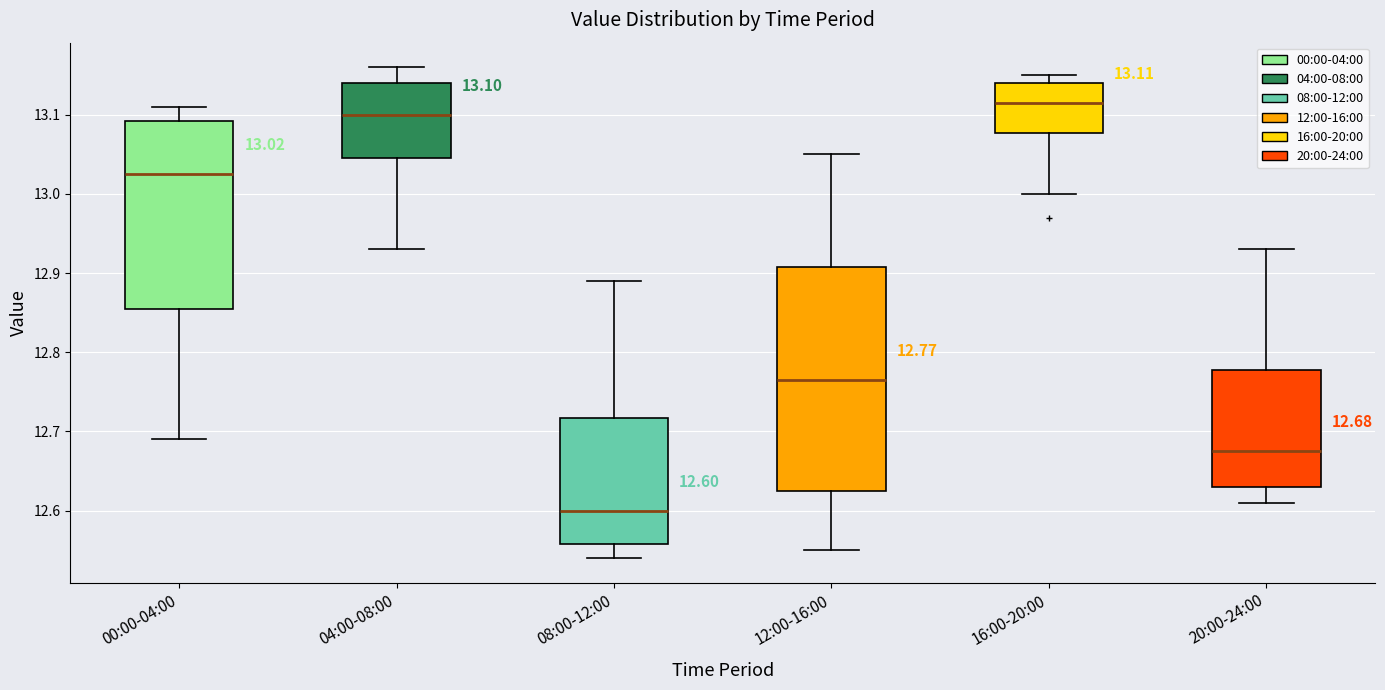

Which box's median line is the lowest?

08:00-12:00